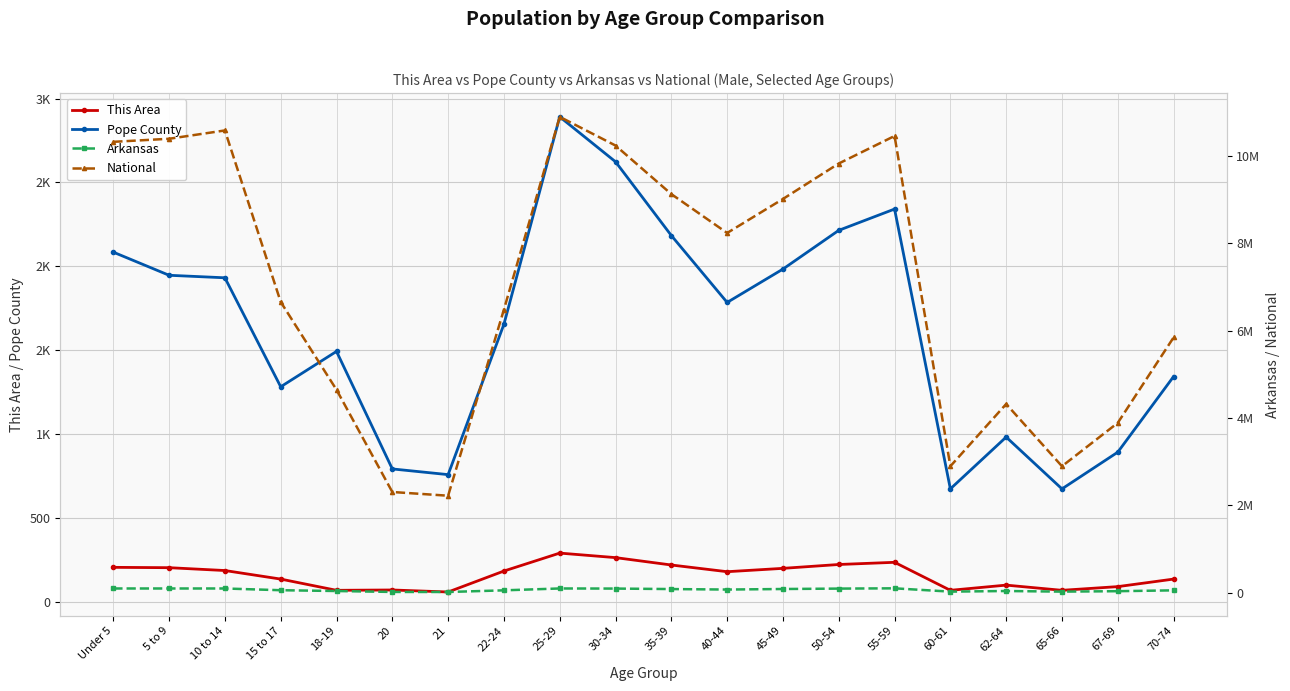

The value of National at 70-74 is 5843219. True or false?

True